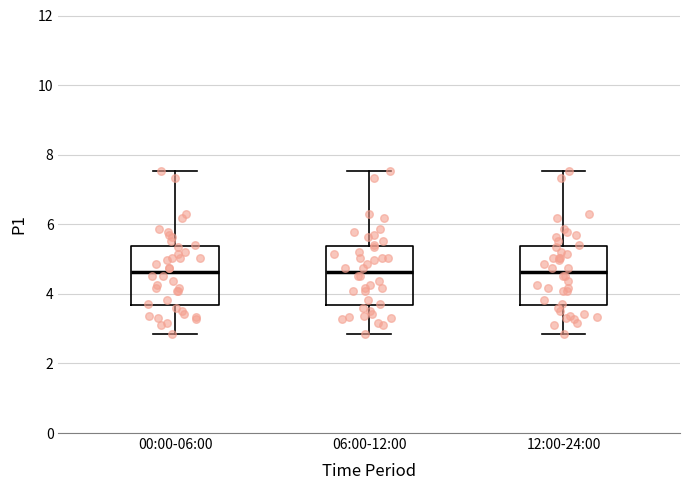

Reading left to right, read every box against the y-axis: the position of its median line, the range the box covers, and the ends of its whiskers. The values are not printed on the chart, so give them approximately, as read against the axis.

00:00-06:00: median 4.6, box 3.6 to 5.4, whiskers 2.8 to 7.6
06:00-12:00: median 4.6, box 3.6 to 5.4, whiskers 2.8 to 7.6
12:00-24:00: median 4.6, box 3.6 to 5.4, whiskers 2.8 to 7.6